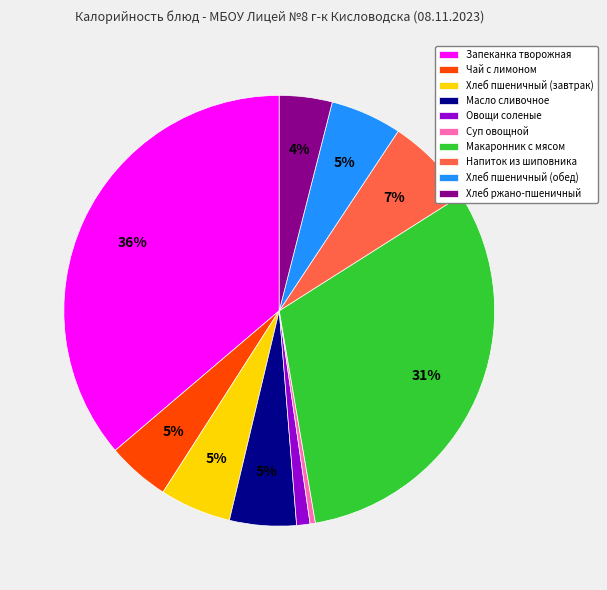

Which category has the biggest portion of the pie?

Запеканка творожная